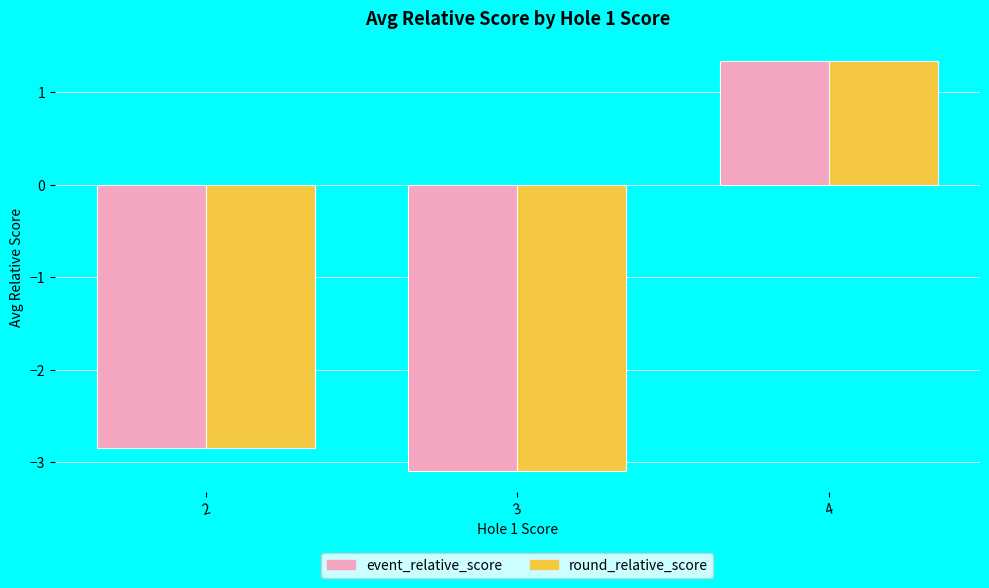

Does the chart contain any negative values?

Yes